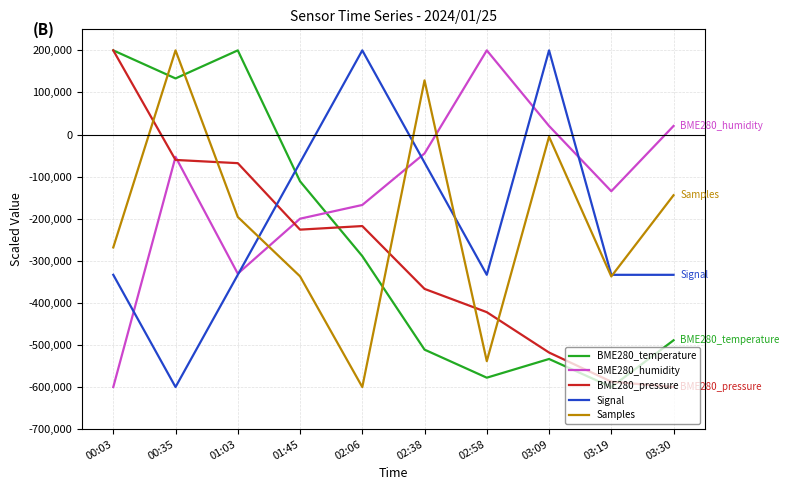

How many lines are shown in the chart?

5